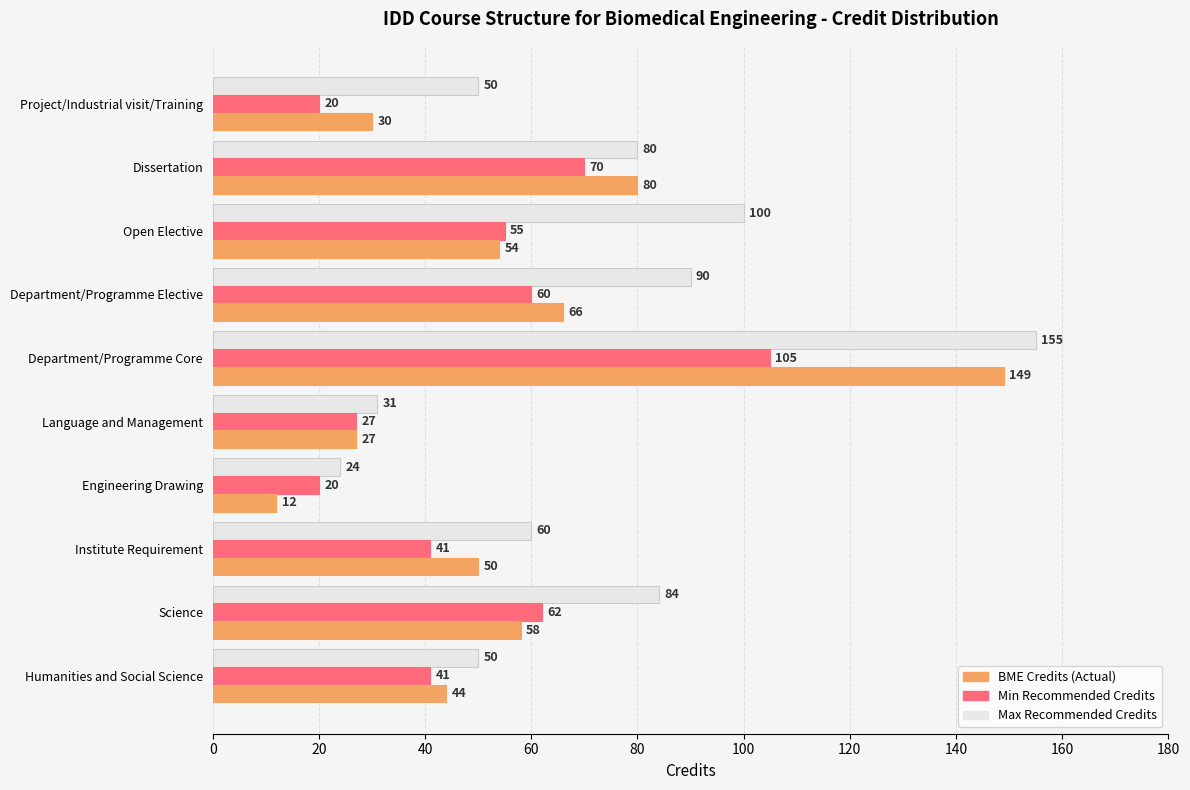

What is the difference between the highest and lowest values at Dissertation?

10